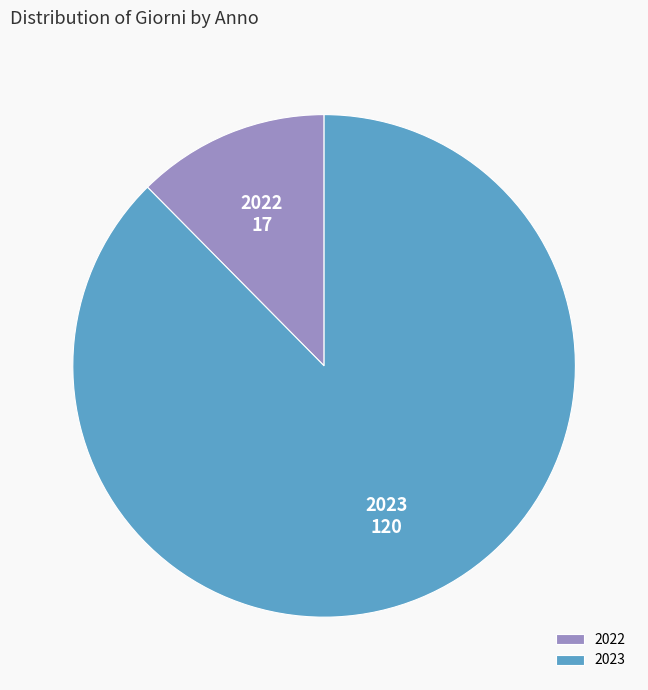

What is the smallest slice in the pie chart?

2022